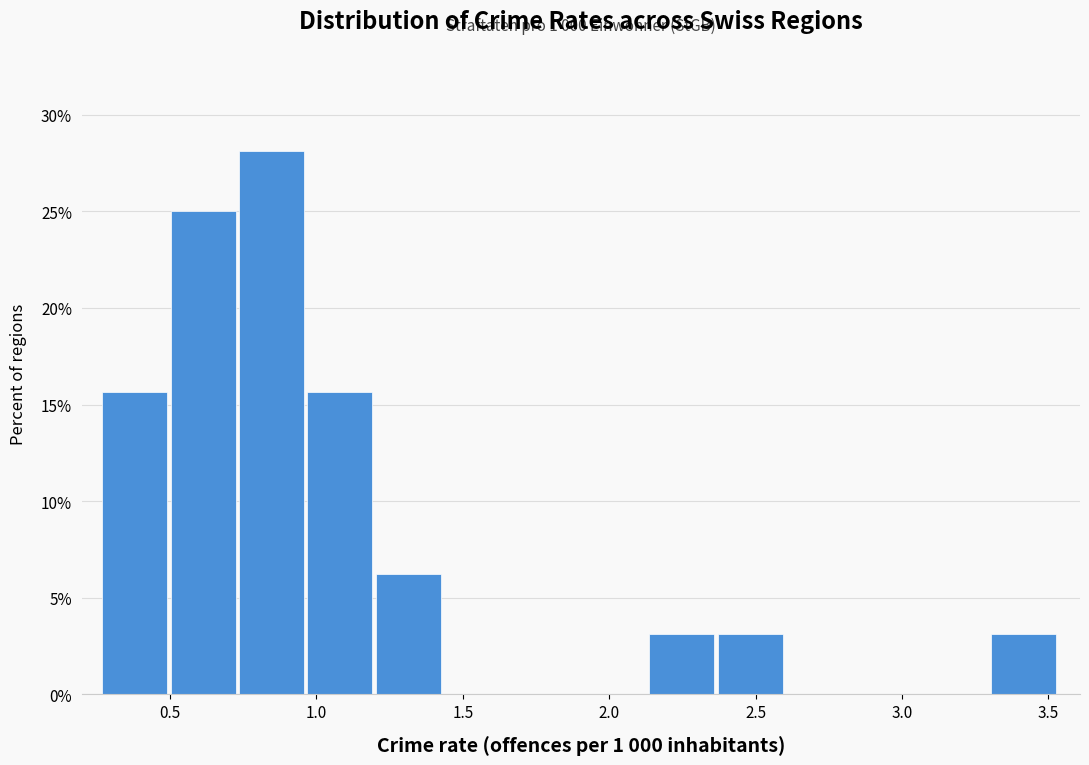

Which range on the x-axis has the tallest bar?

0.75 to 0.95